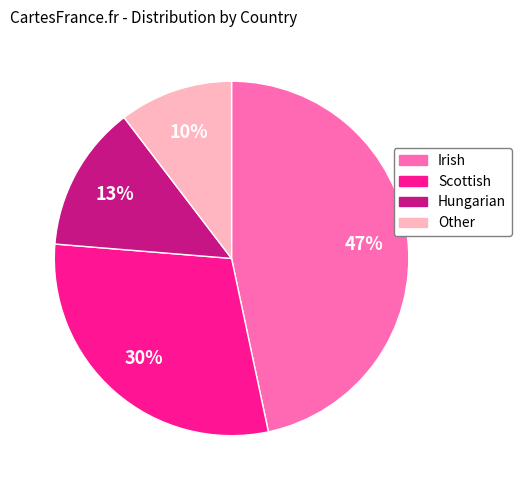

True or false: Irish accounts for 58% of the total.

False